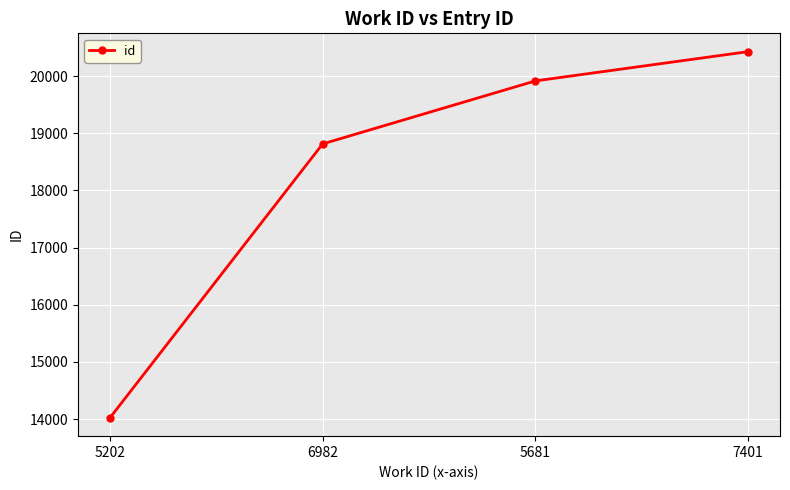

Approximately how many times larger is the value at 5202 compared to 5681?

0.7